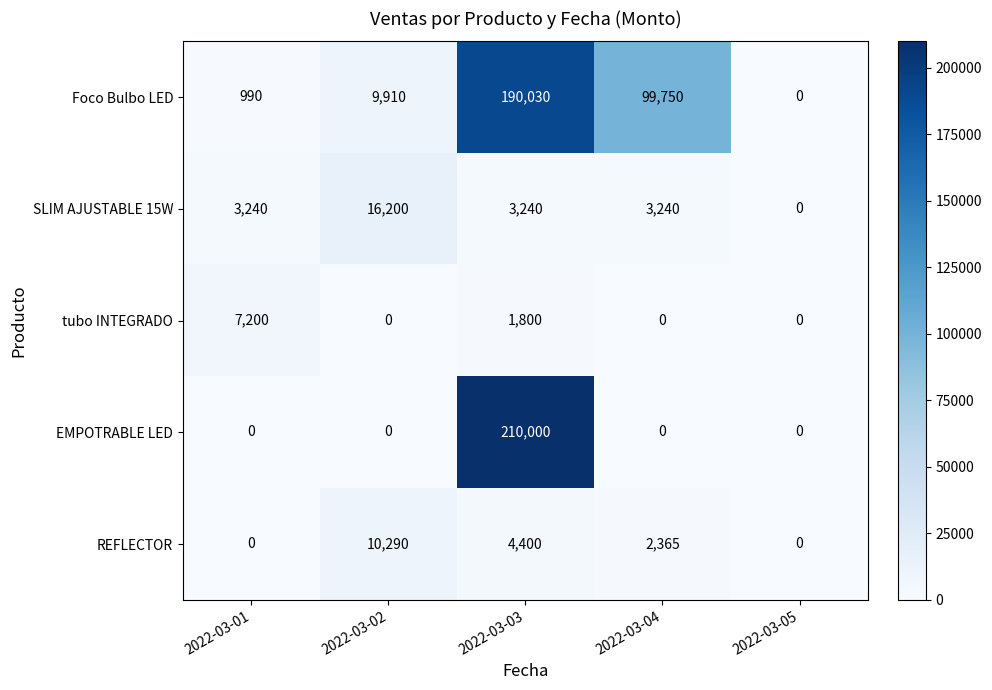

At which category does the chart reach its peak across all series?

2022-03-03